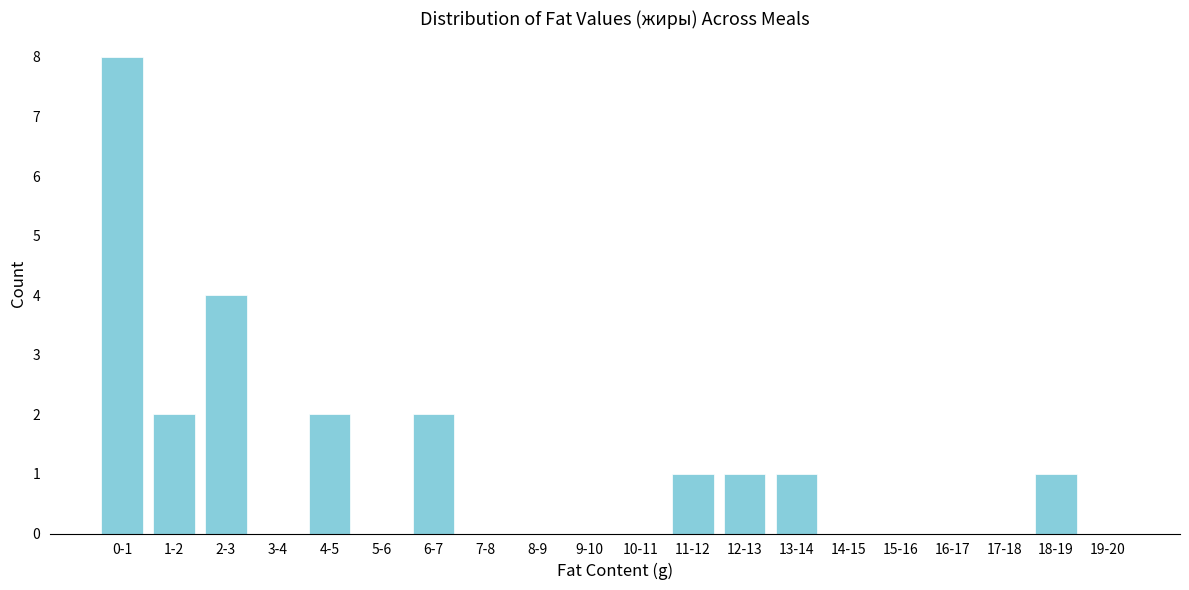

Reading left to right, extract all data points from this chart.

0-1=8	1-2=2	2-3=4	3-4=0	4-5=2	5-6=0	6-7=2	7-8=0	8-9=0	9-10=0	10-11=0	11-12=1	12-13=1	13-14=1	14-15=0	15-16=0	16-17=0	17-18=0	18-19=1	19-20=0